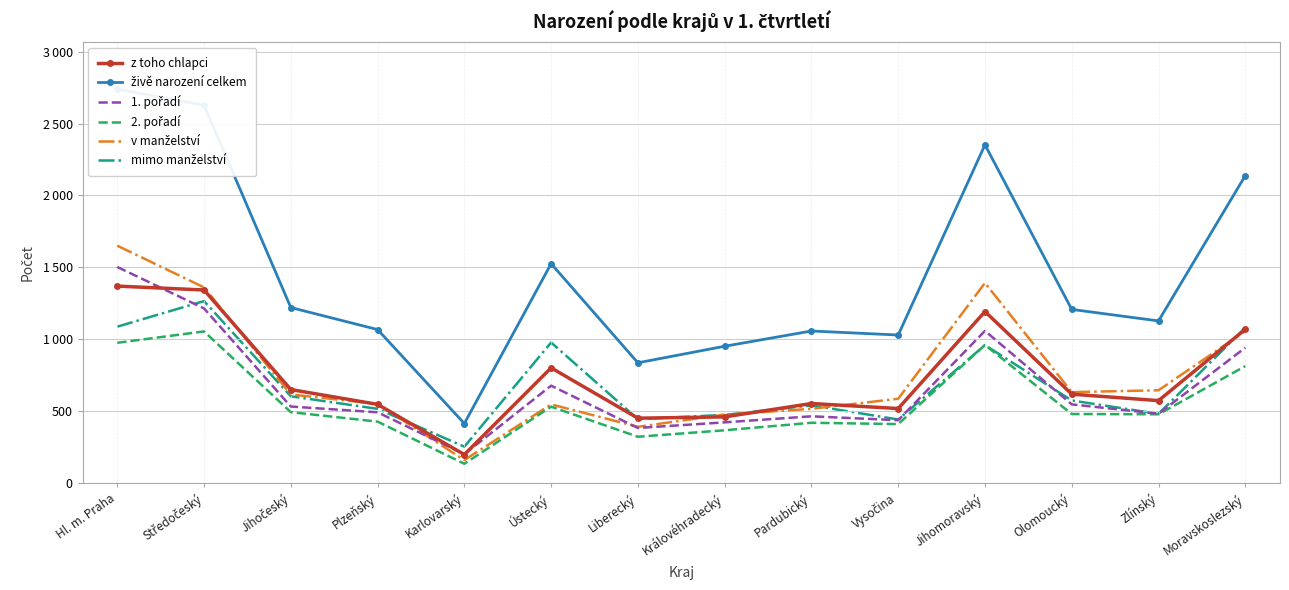

List the series in order of their peak value, lowest first.

2. pořadí, mimo manželství, z toho chlapci, 1. pořadí, v manželství, živě narození celkem